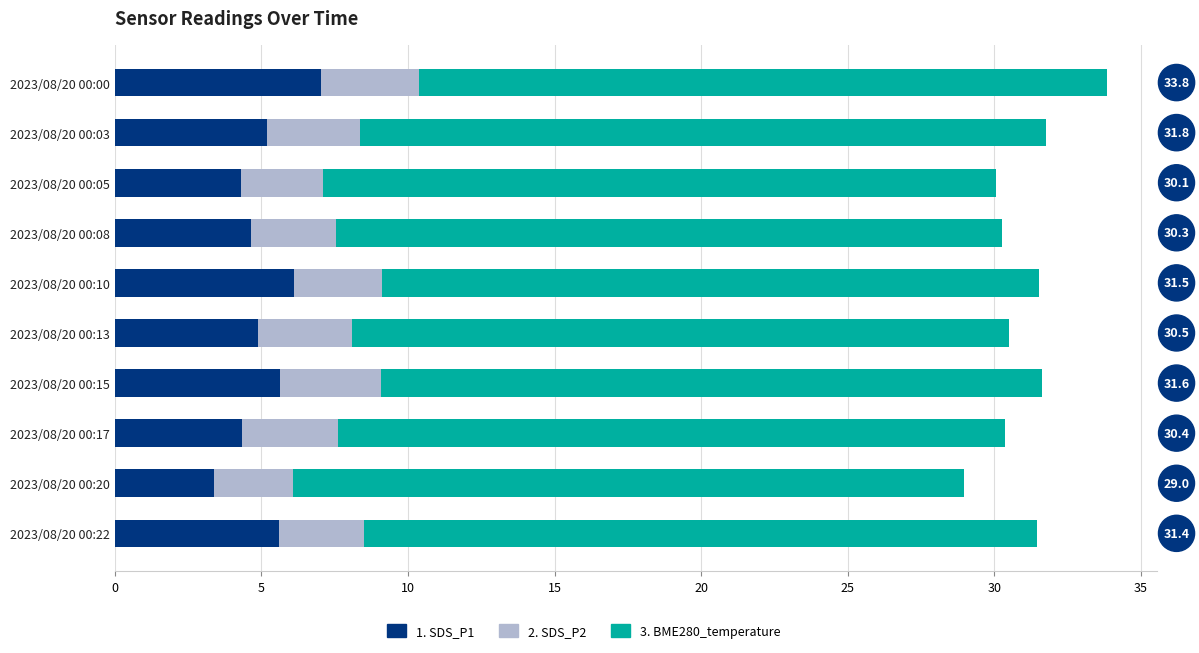

How many data points does each series have?

10